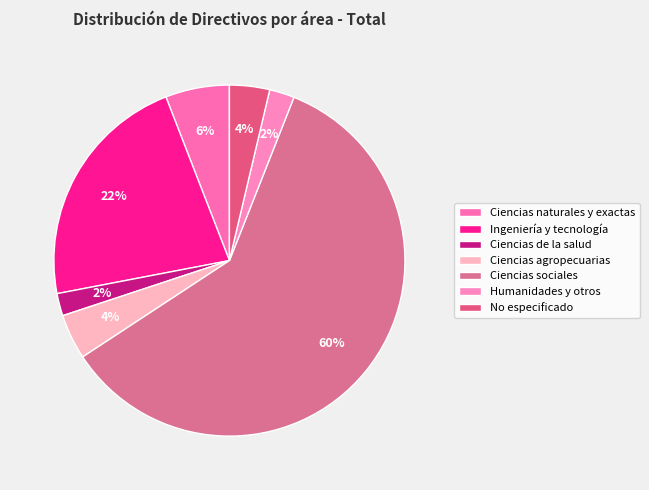

Which category has the smallest portion of the pie?

Ciencias de la salud